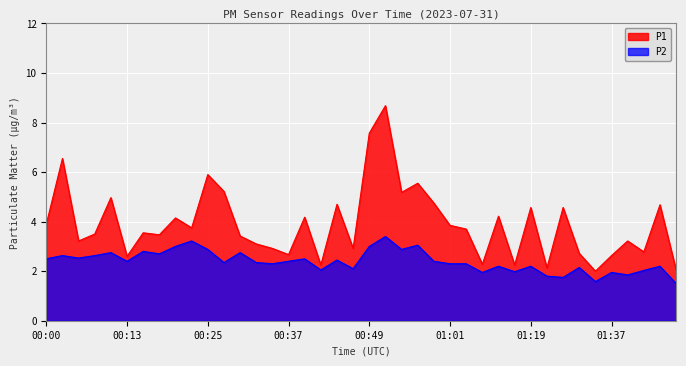

Rank the series by their maximum value, from highest to lowest.

P1, P2